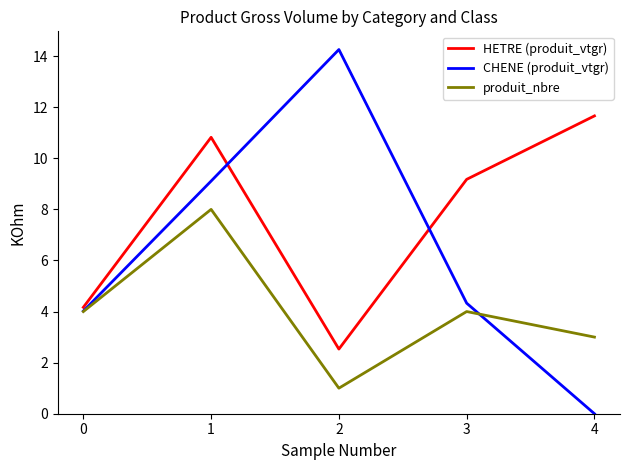

What is the average value of the produit_nbre series?

4.0